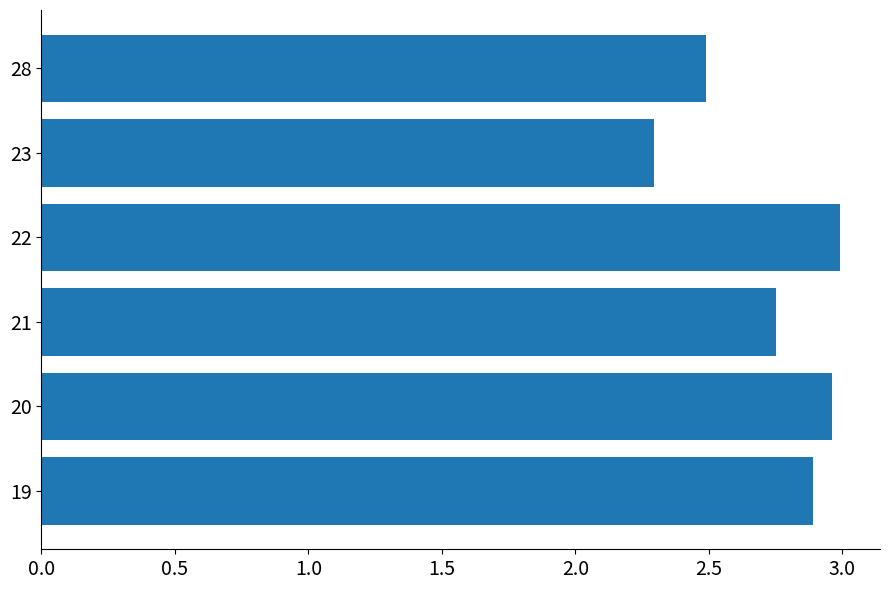

List the labels in order of value, smallest first.

23, 28, 21, 19, 20, 22